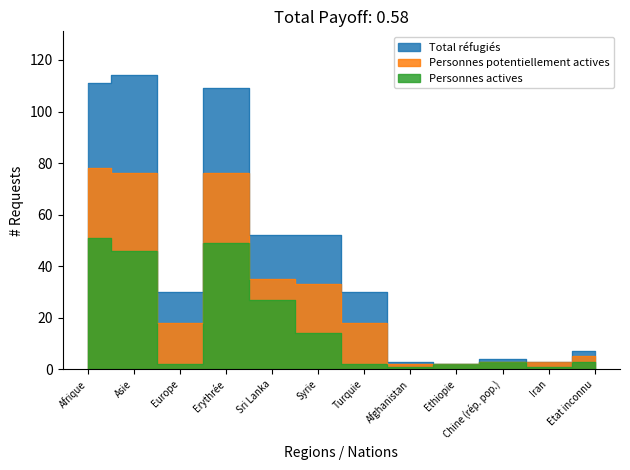

How many interior local valleys does the Personnes potentiellement actives series have?

1